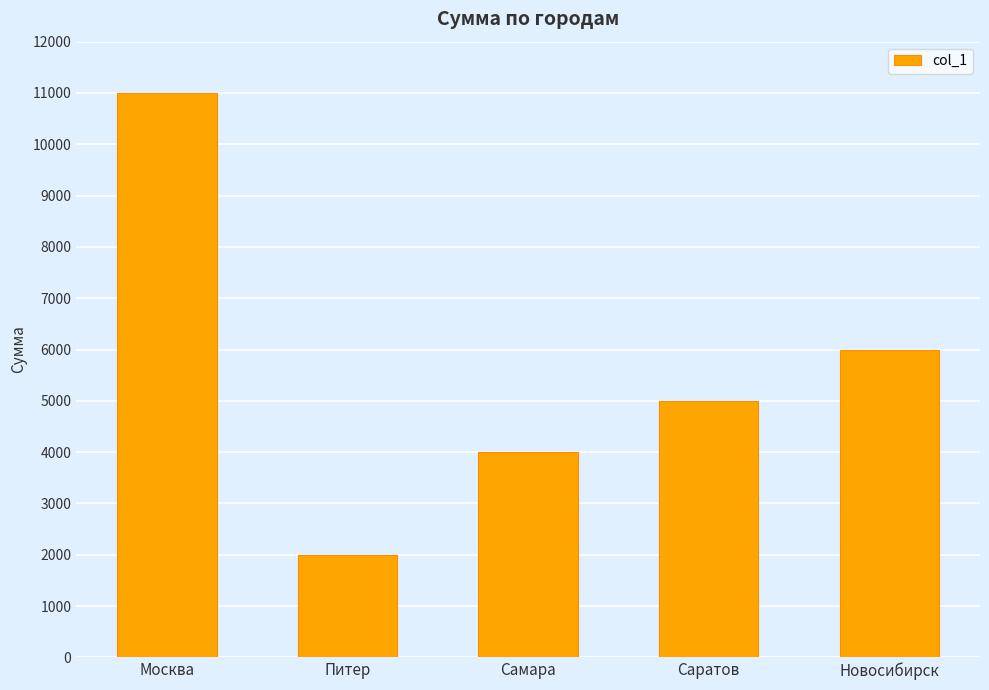

What is the change in value from Москва to Самара?

-7000